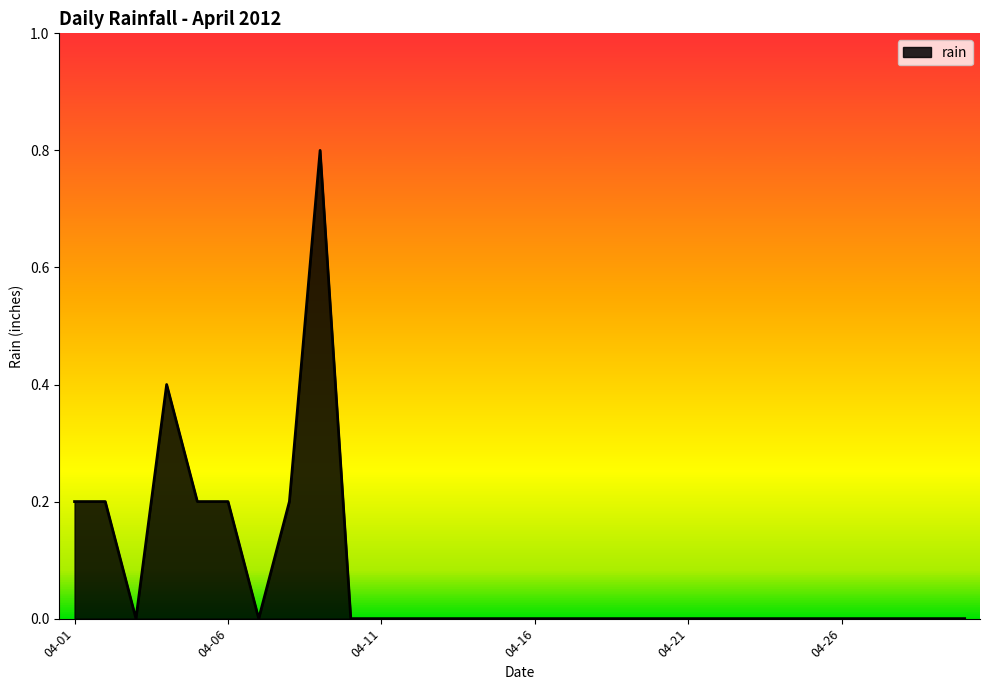

What is the difference between the maximum and minimum values?

0.8